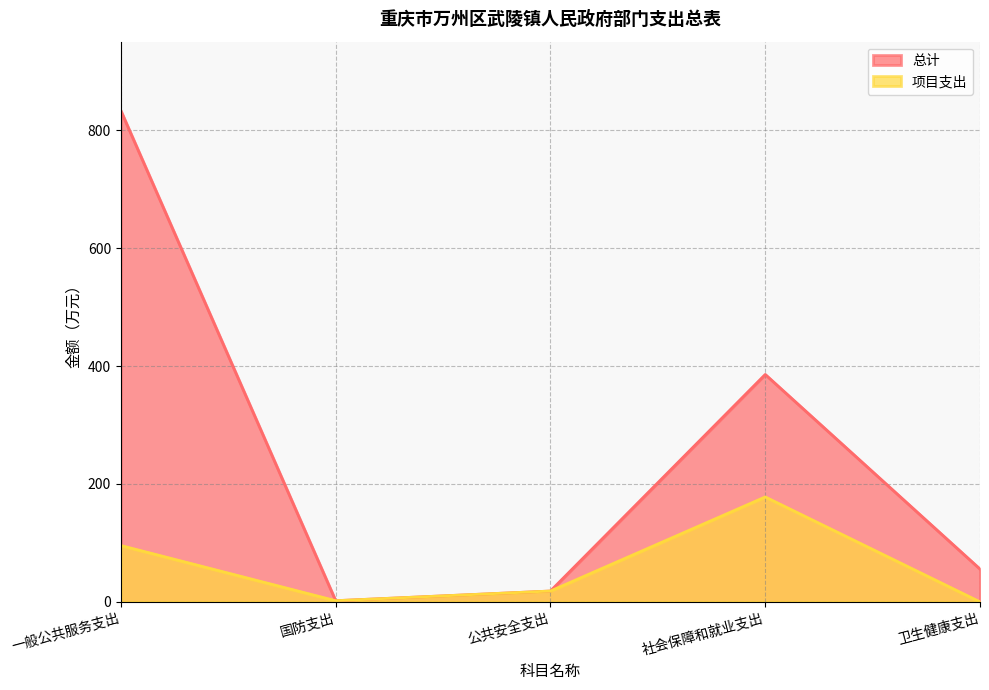

At which label does 总计 first exceed 55?

一般公共服务支出